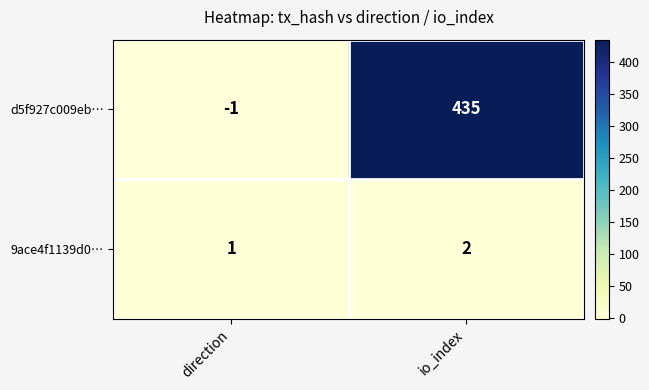

How many values in the d5f927c009eb… series are below 435?

1